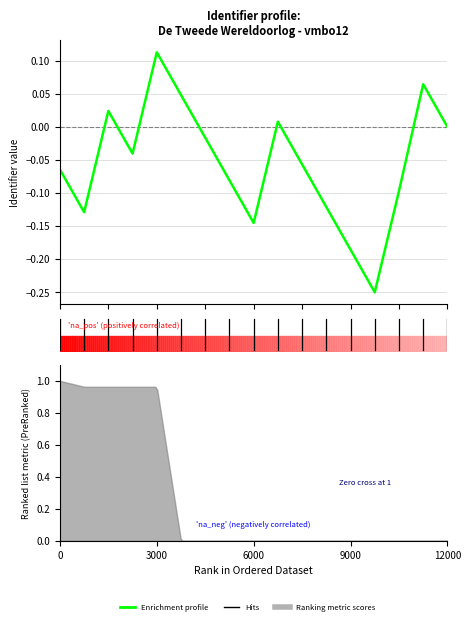

What is the average value?

-0.1